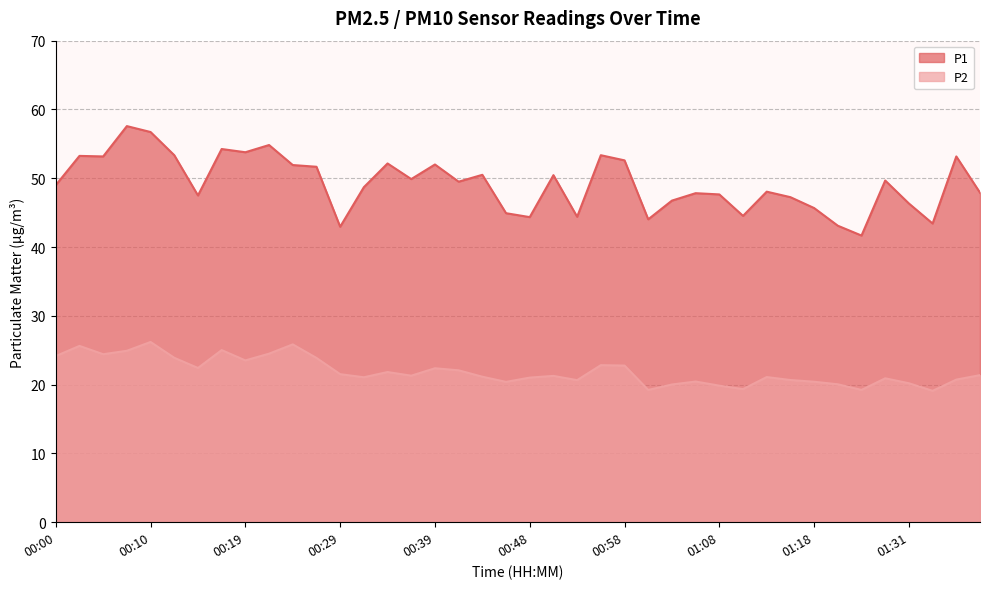

Rank the series by their maximum value, from lowest to highest.

P2, P1